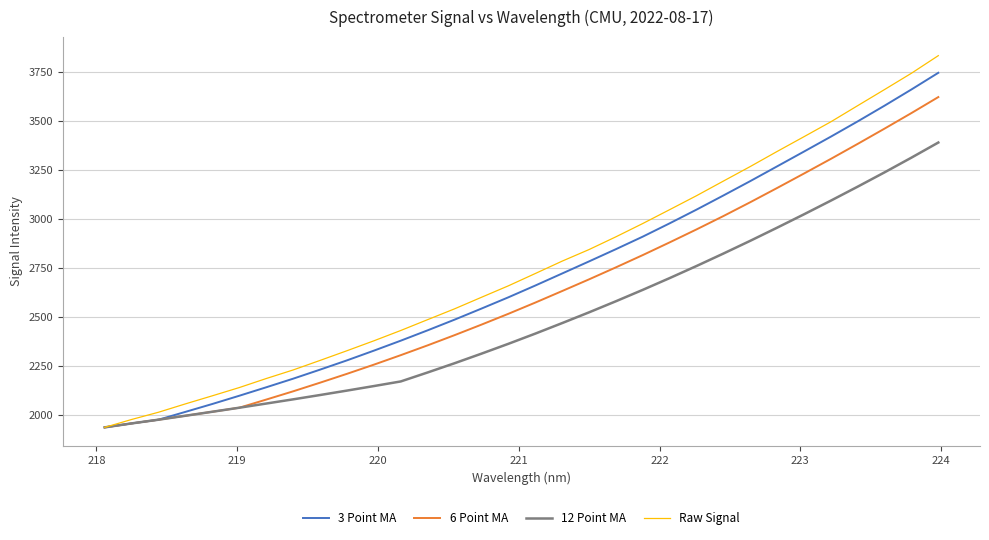

List the series in order of their peak value, lowest first.

12 Point MA, 6 Point MA, 3 Point MA, Raw Signal